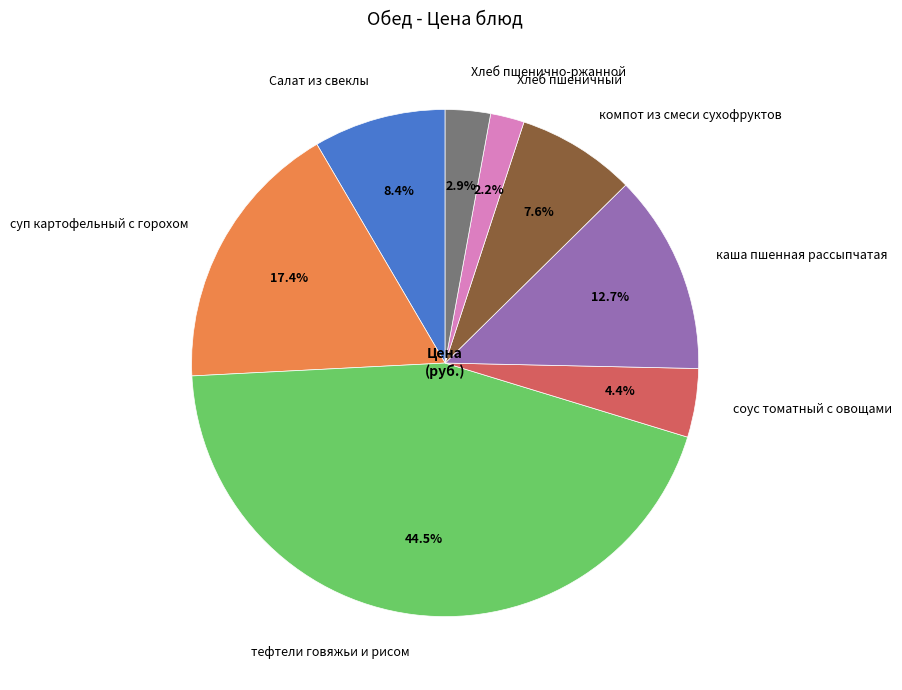

Is Хлеб пшеничный the majority of the pie?

No